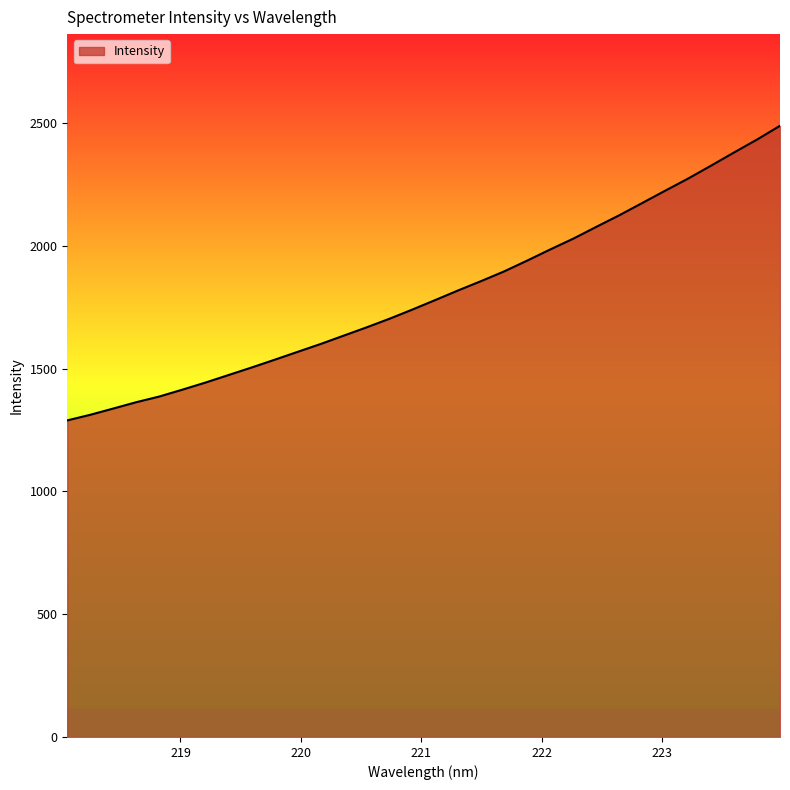

What is the difference between the maximum and minimum values?

1199.9